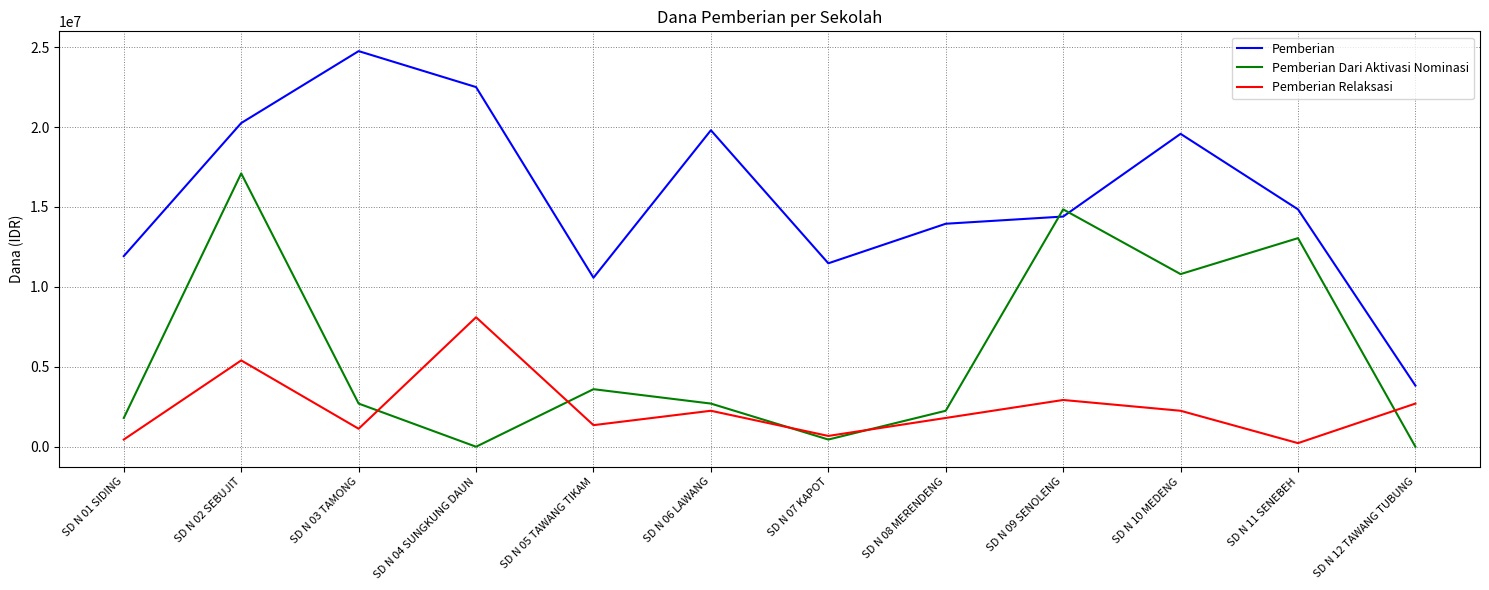

What is the difference between the second highest and second lowest values in the Pemberian Dari Aktivasi Nominasi series?

14850000